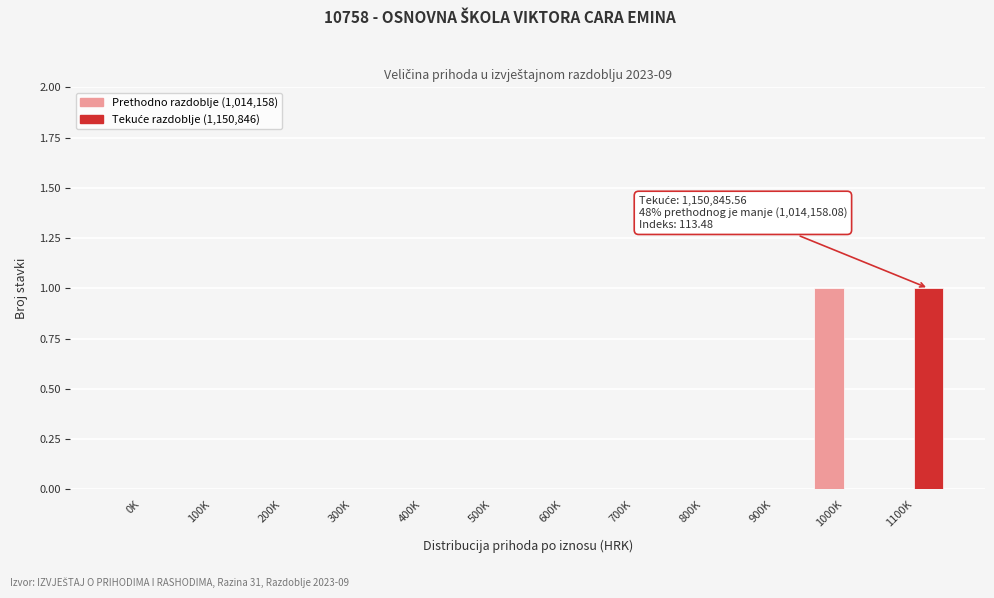

True or false: Prethodno razdoblje (1,014,158) has a value of 0 at 300K.

True